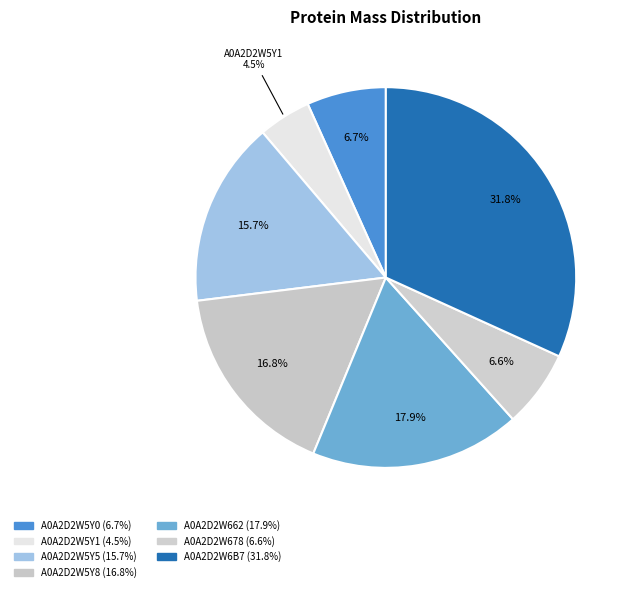

How many slices are in this pie chart?

7